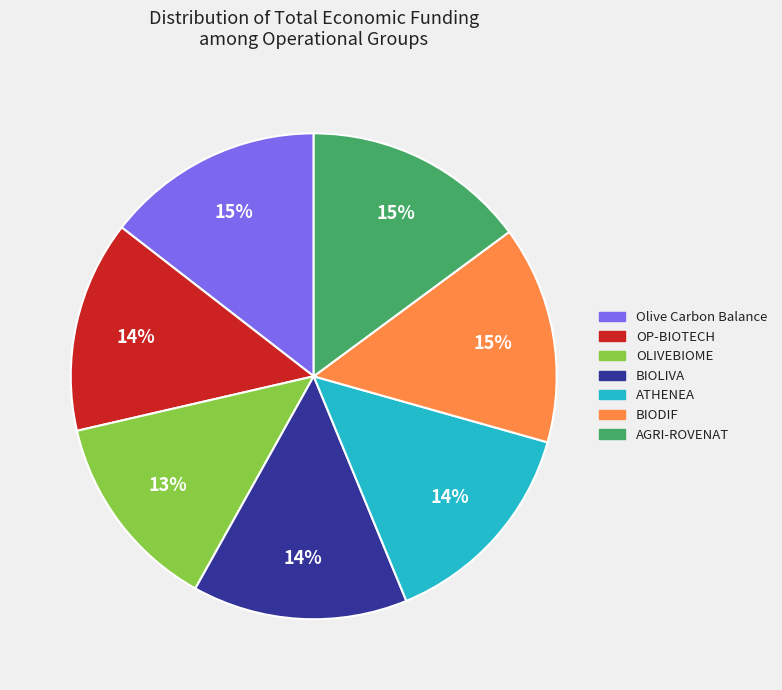

How many slices are in this pie chart?

7